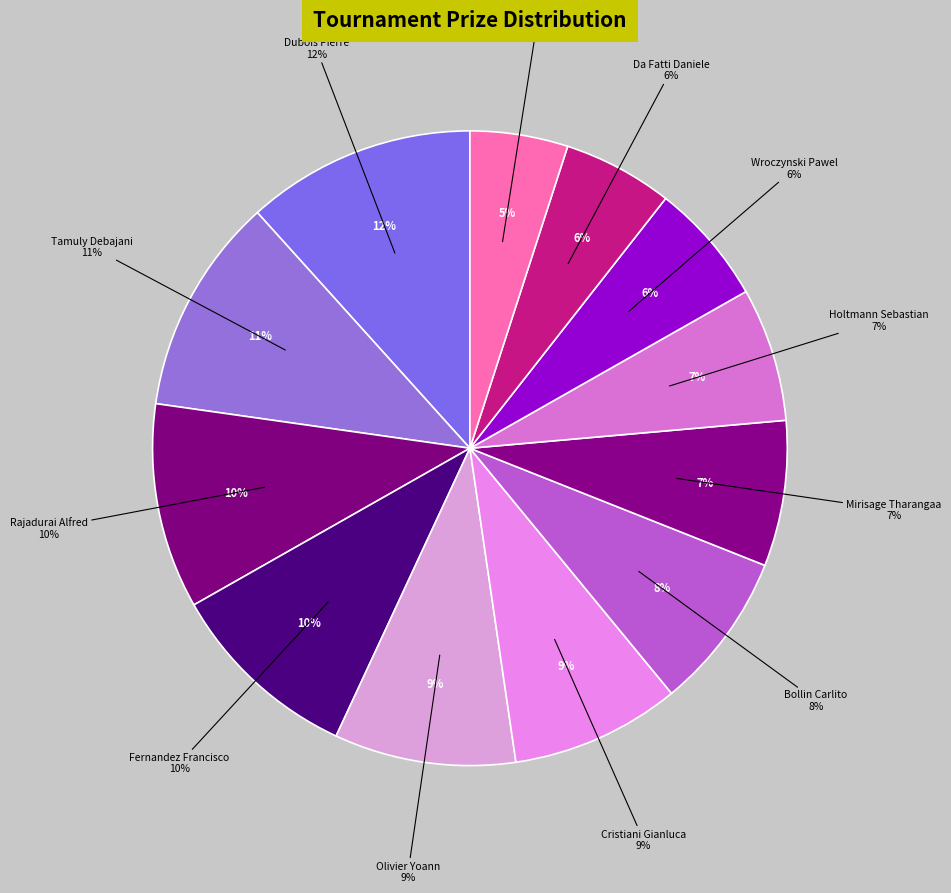

What is the change in value from Rajadurai Alfred to Bollin Carlito?

-20.8